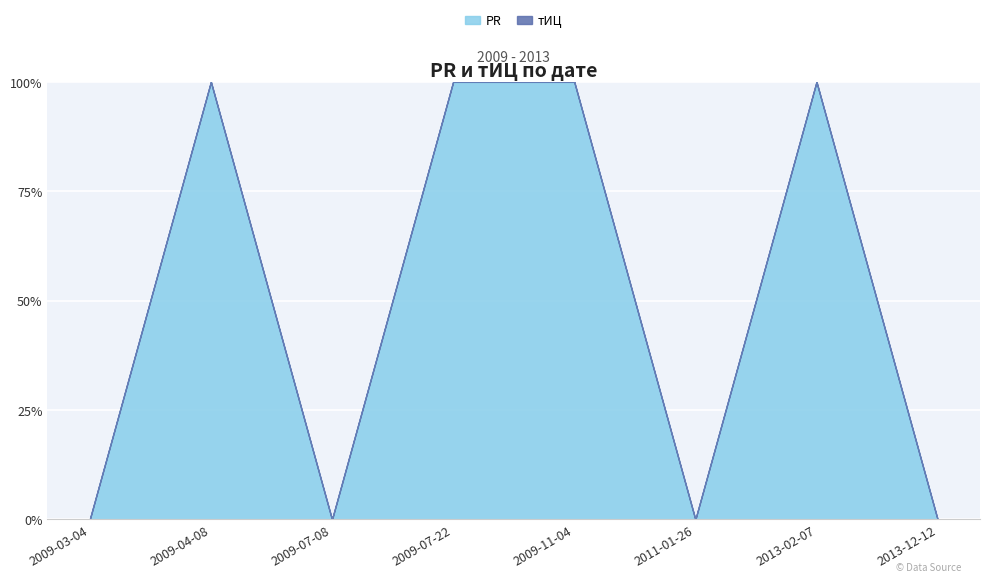

Is it true that PR equals 1 at 2013-12-12?

False